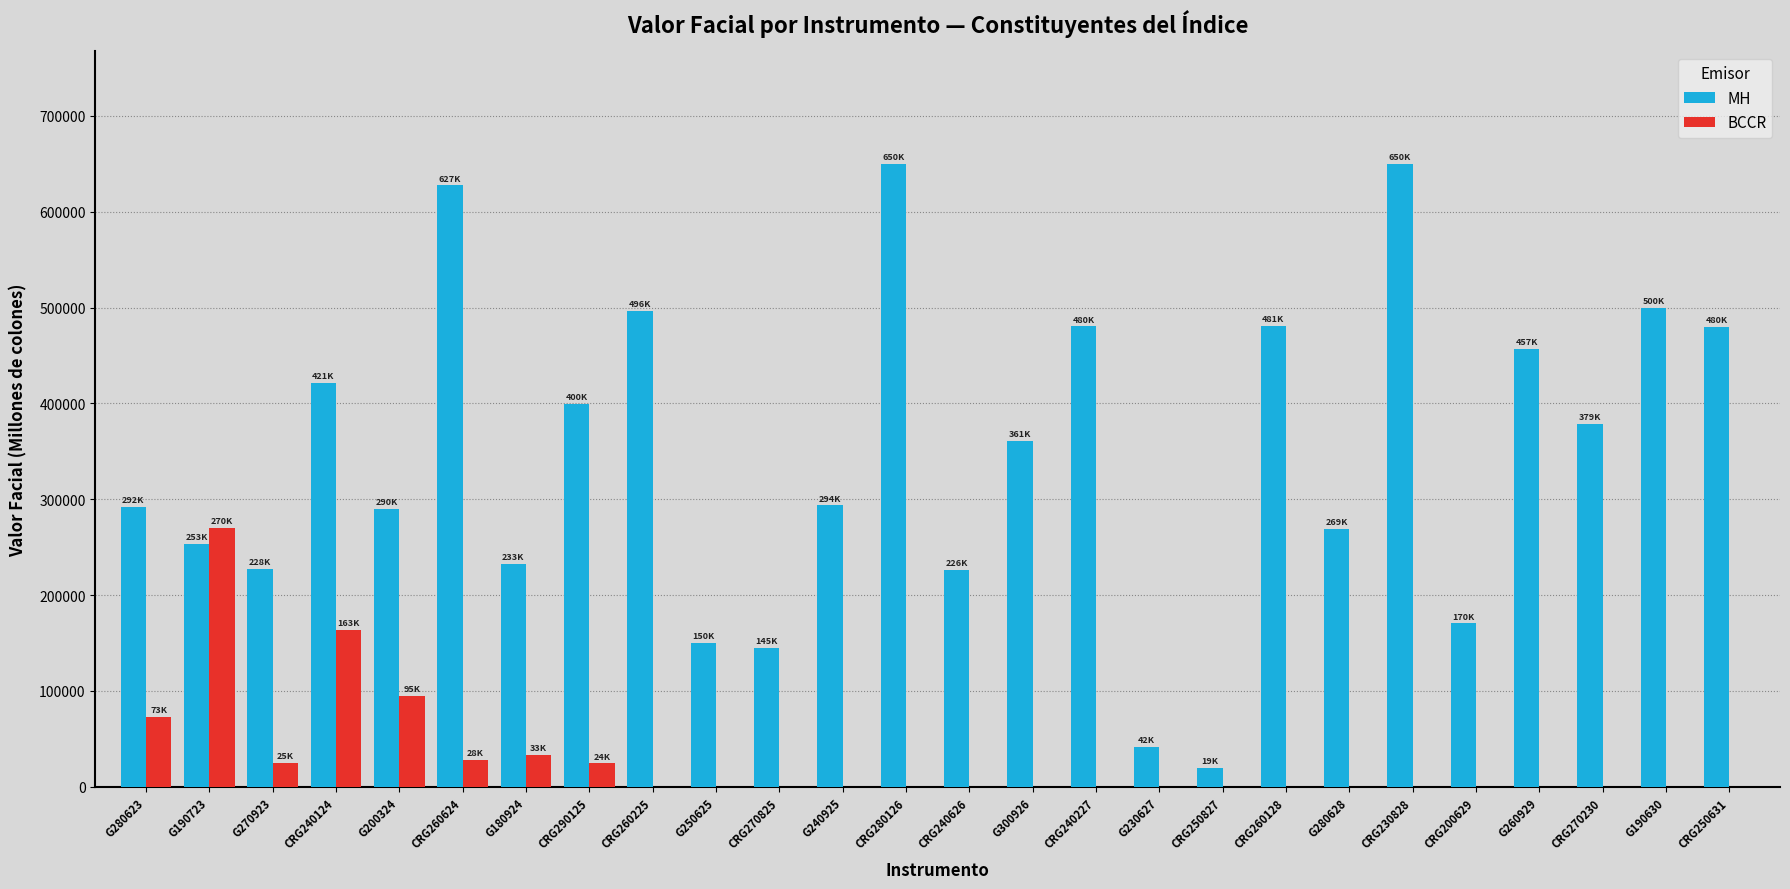

Between CRG260128 and CRG270230, which series saw the biggest shift?

MH